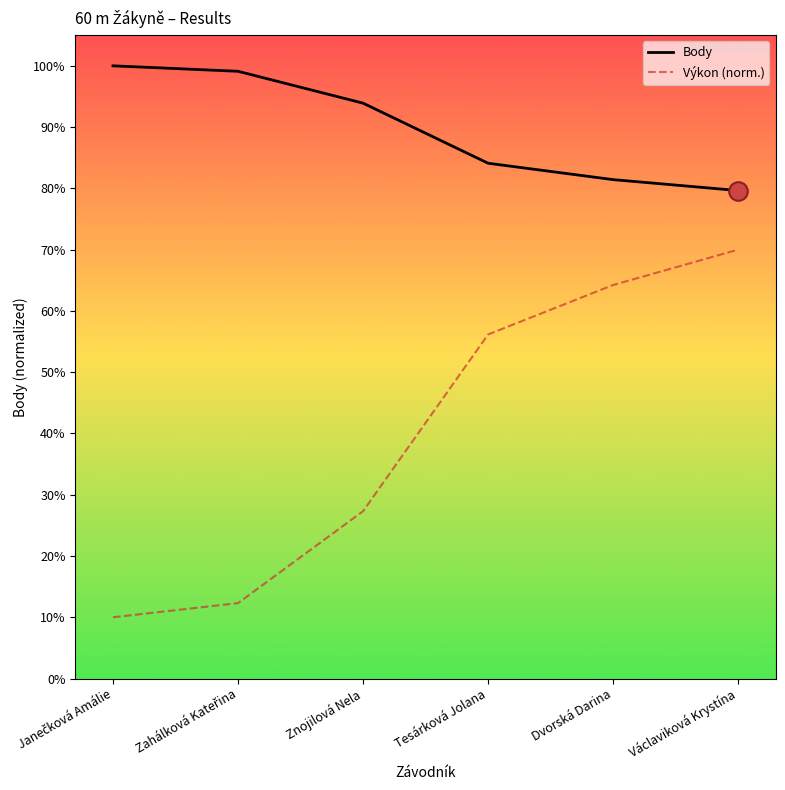

Which series has the largest range (max minus min)?

Výkon (norm.)